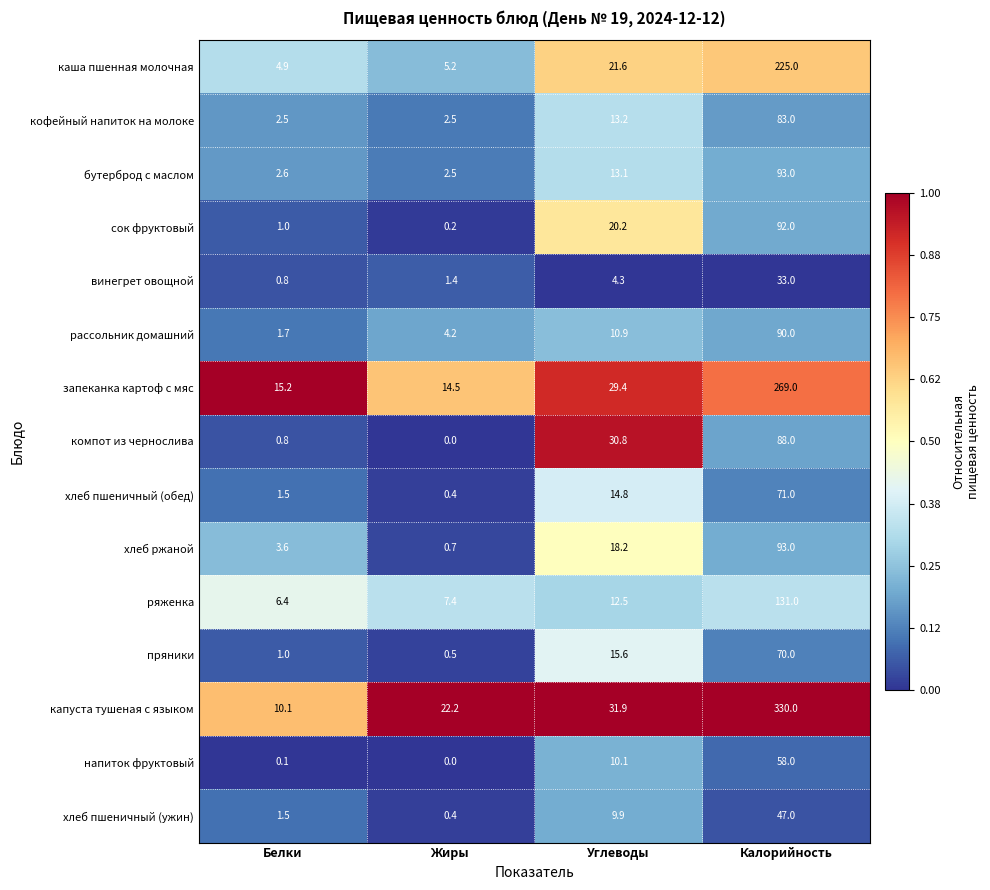

At which category is the sum across all series the highest?

Калорийность